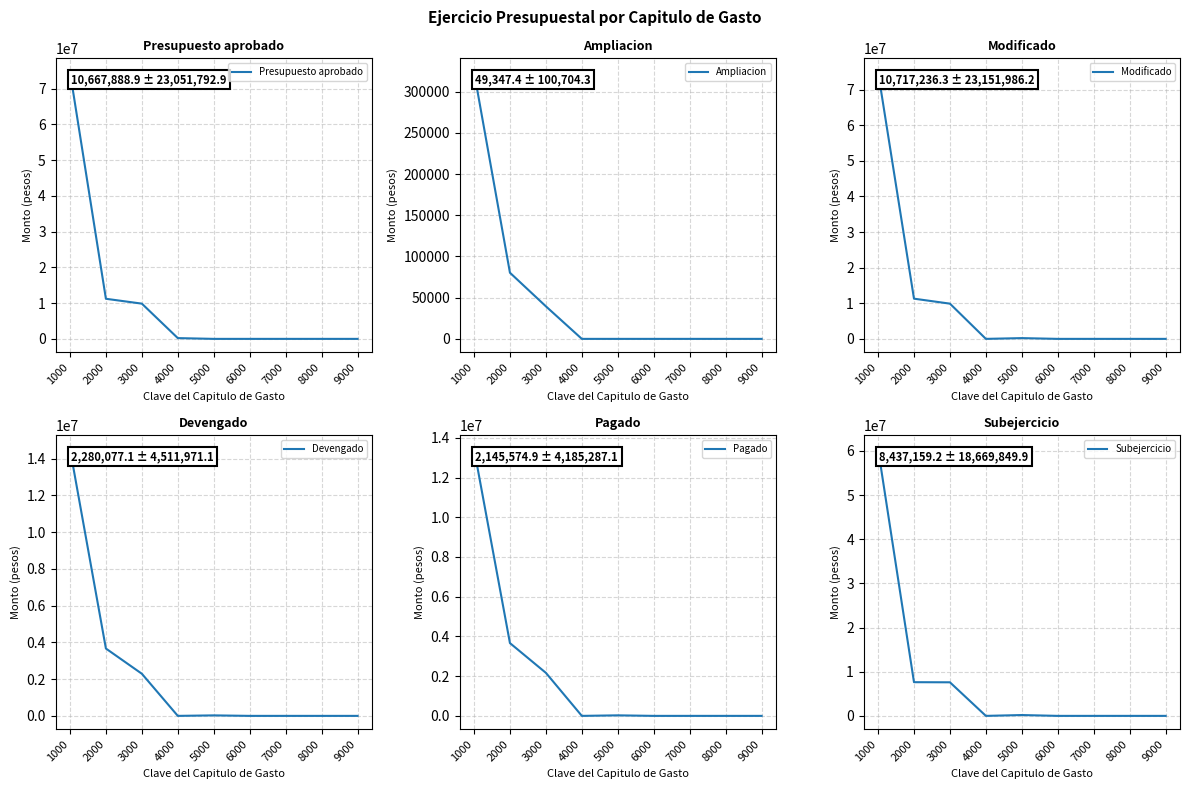

What is the difference between the highest and lowest values at 1000?

74724463.2